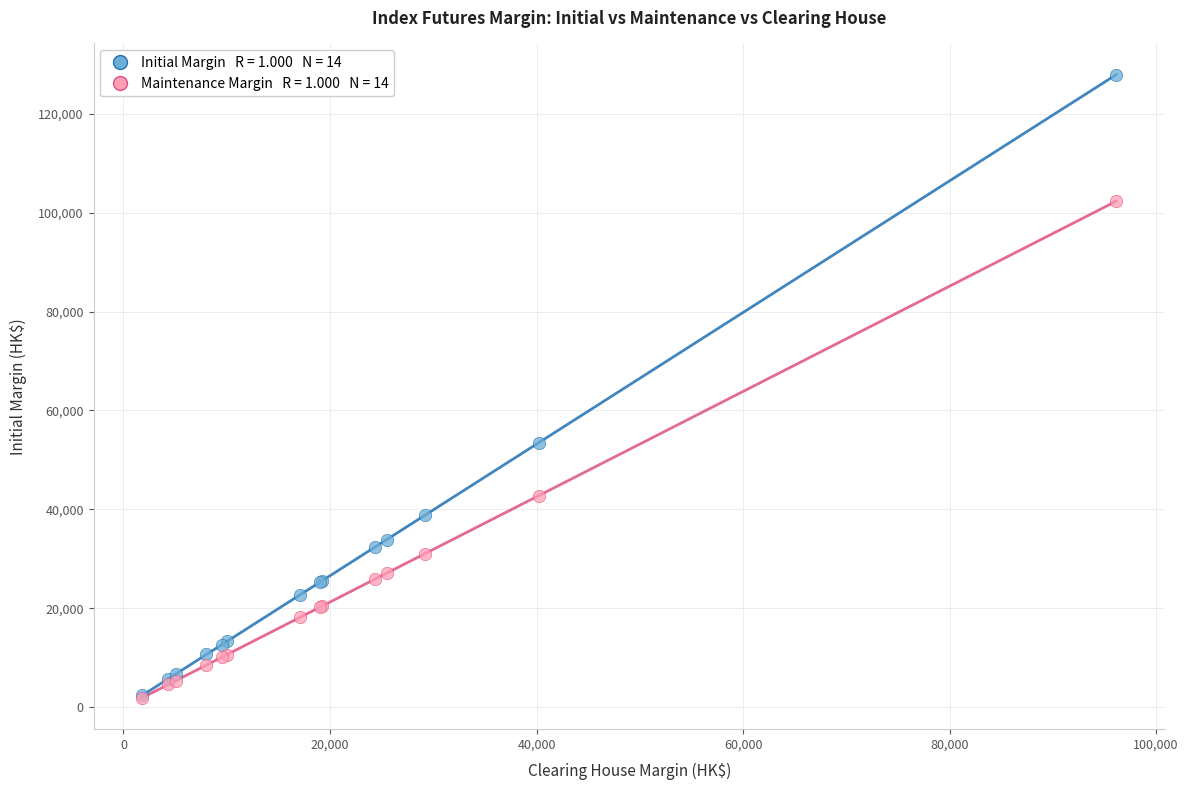

Across all series, what Y value is closest to 64907?

53466